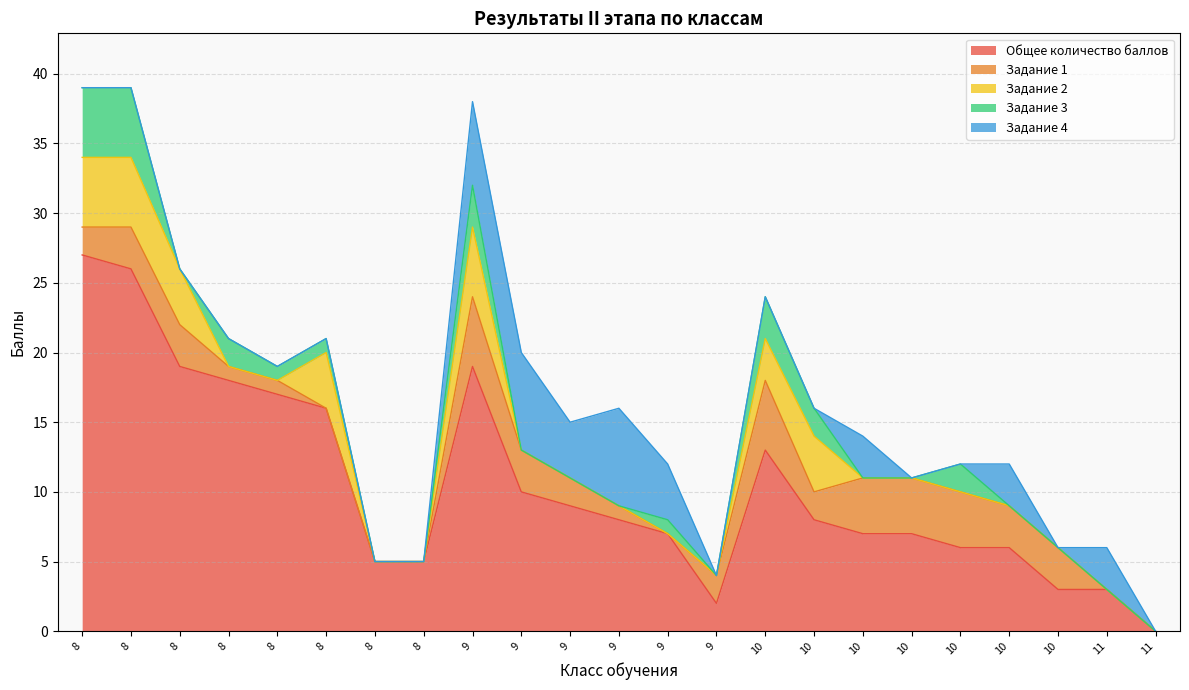

True or false: Задание 2 has more than 2 interior local peaks.

True